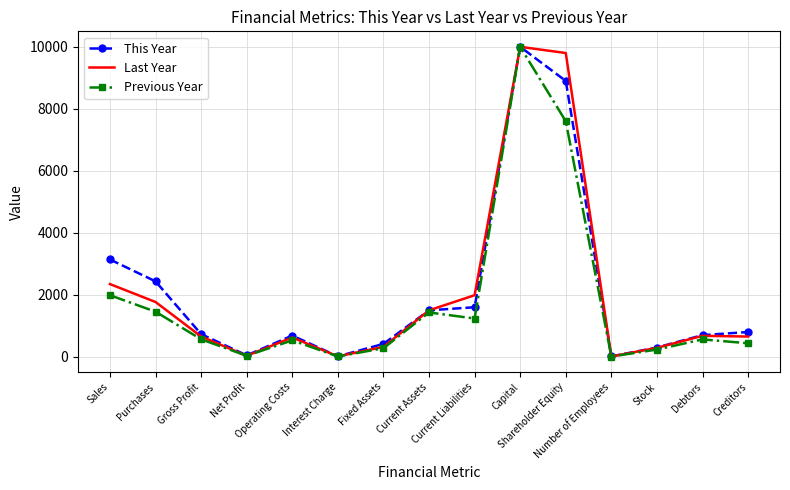

True or false: Last Year has a value of 336 at Current Assets.

False